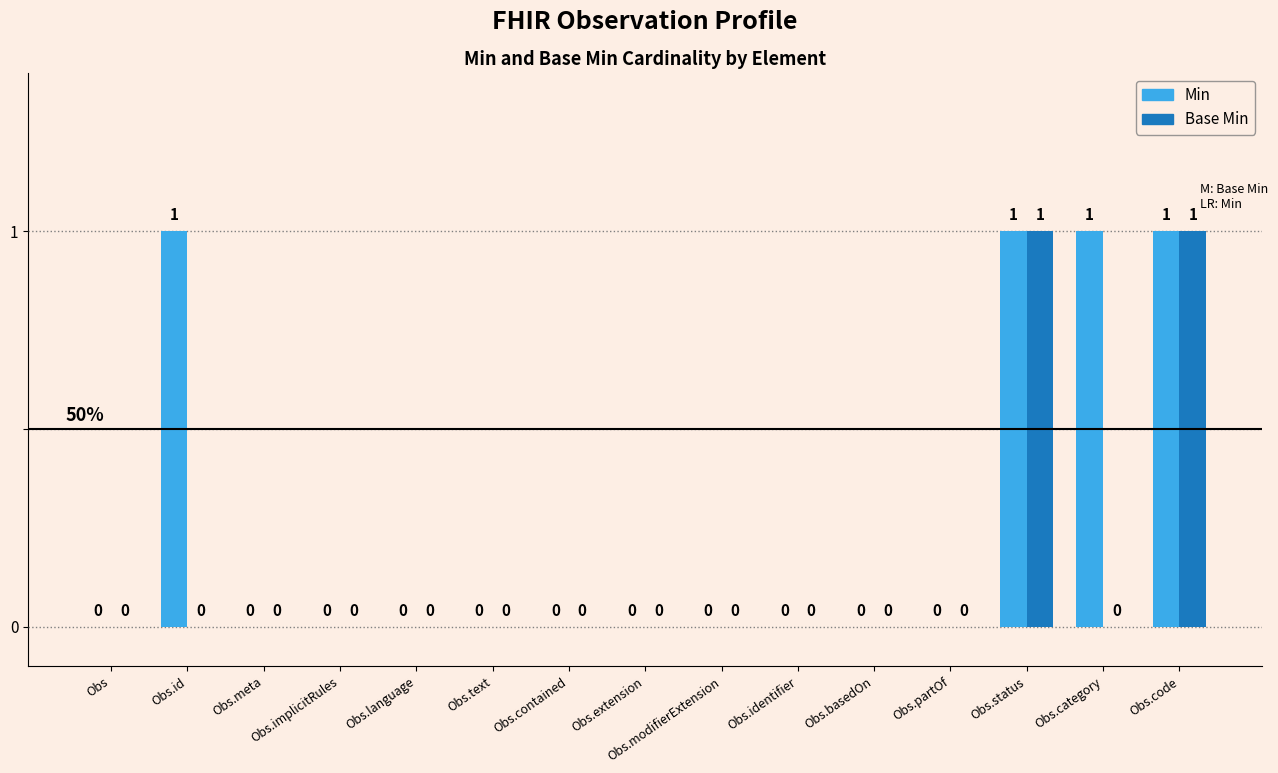

Are the bars grouped side by side (vs. stacked)?

Yes